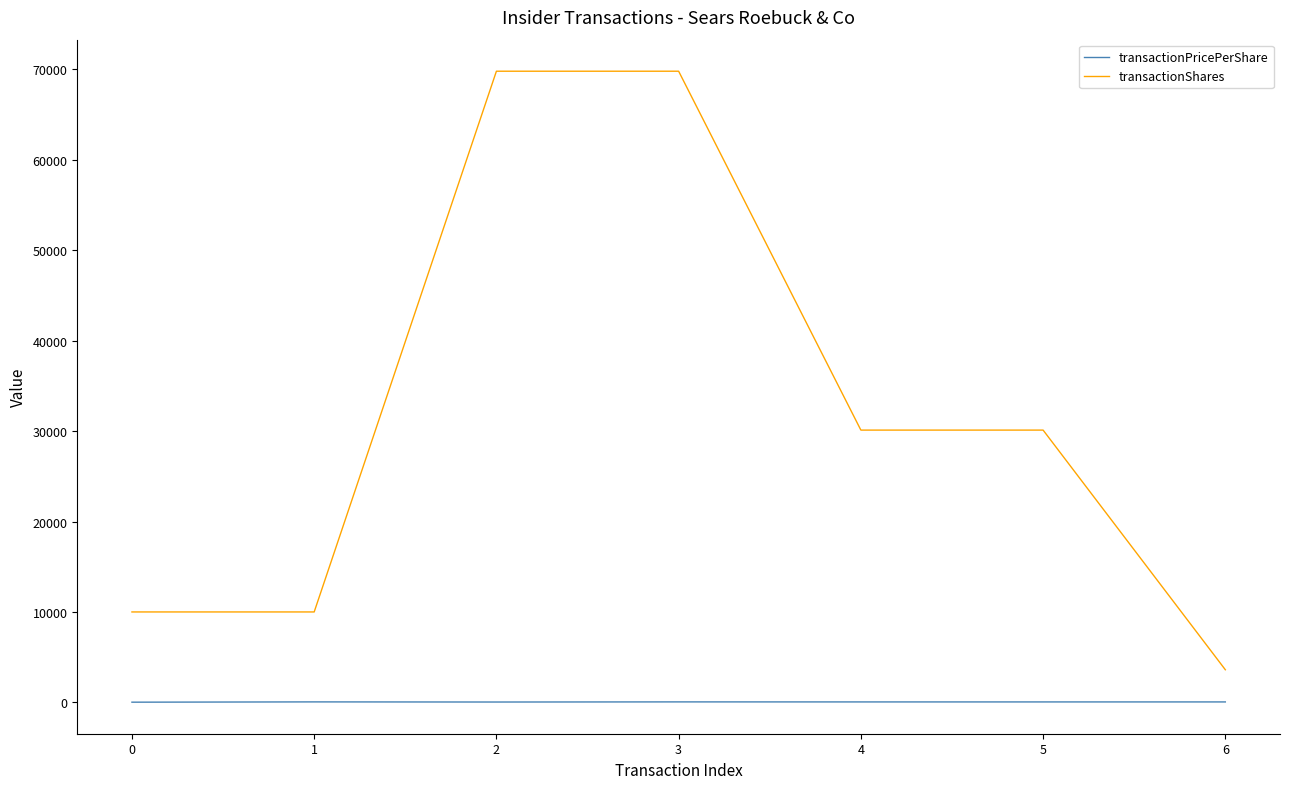

What are all the series names shown in the legend?

transactionPricePerShare, transactionShares